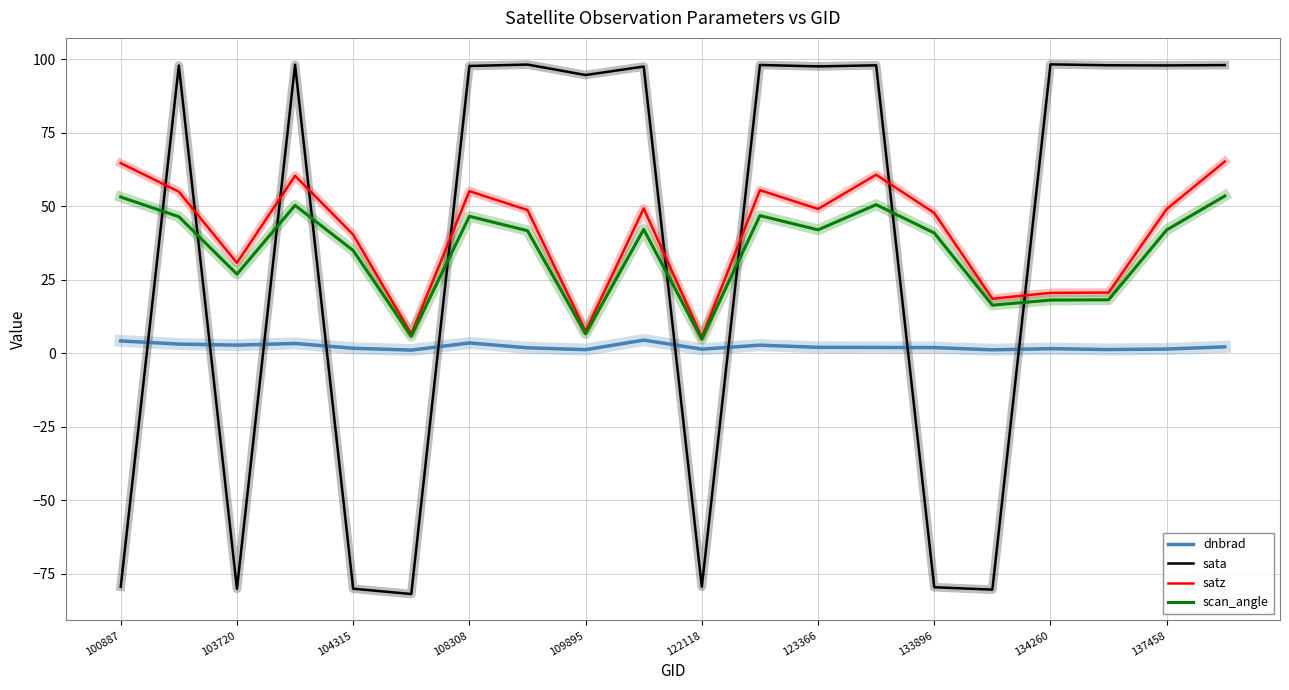

What are all the series names shown in the legend?

dnbrad, sata, satz, scan_angle